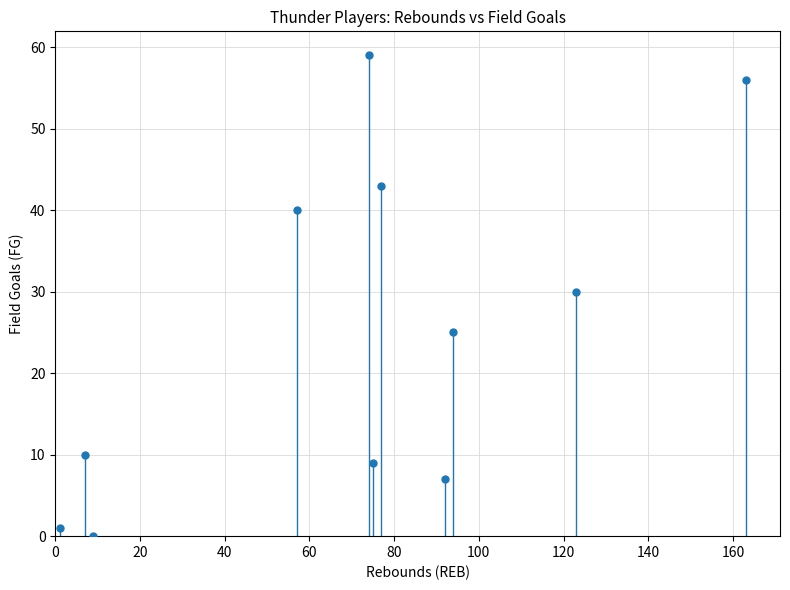

What Y value in the scatter plot is closest to 29?

30